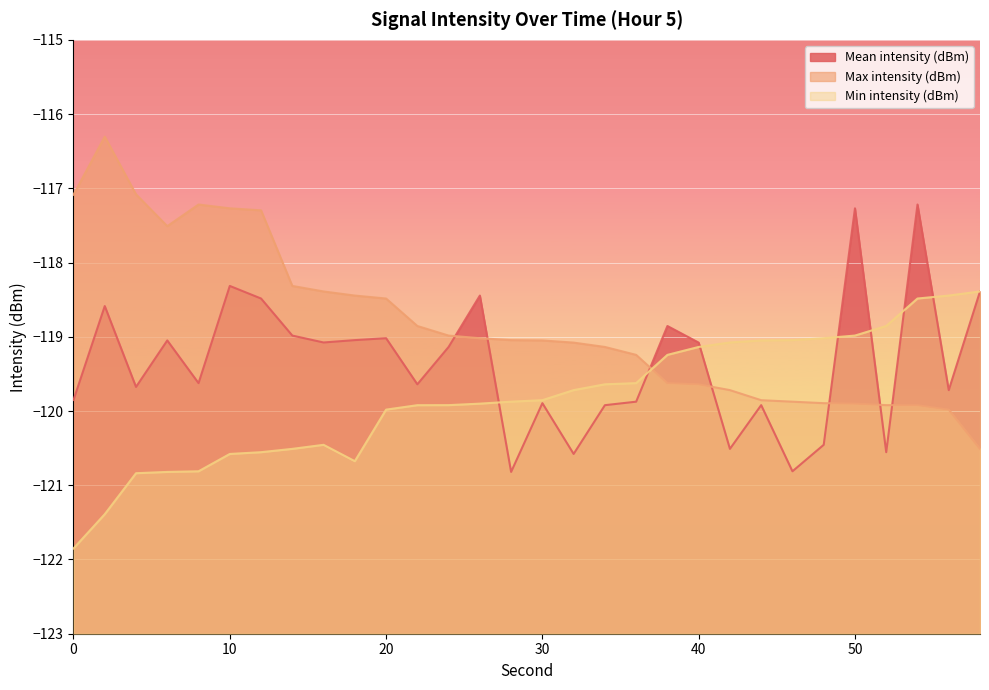

Between which two adjacent categories do Min intensity (dBm) and Mean intensity (dBm) first intersect?

26 and 28